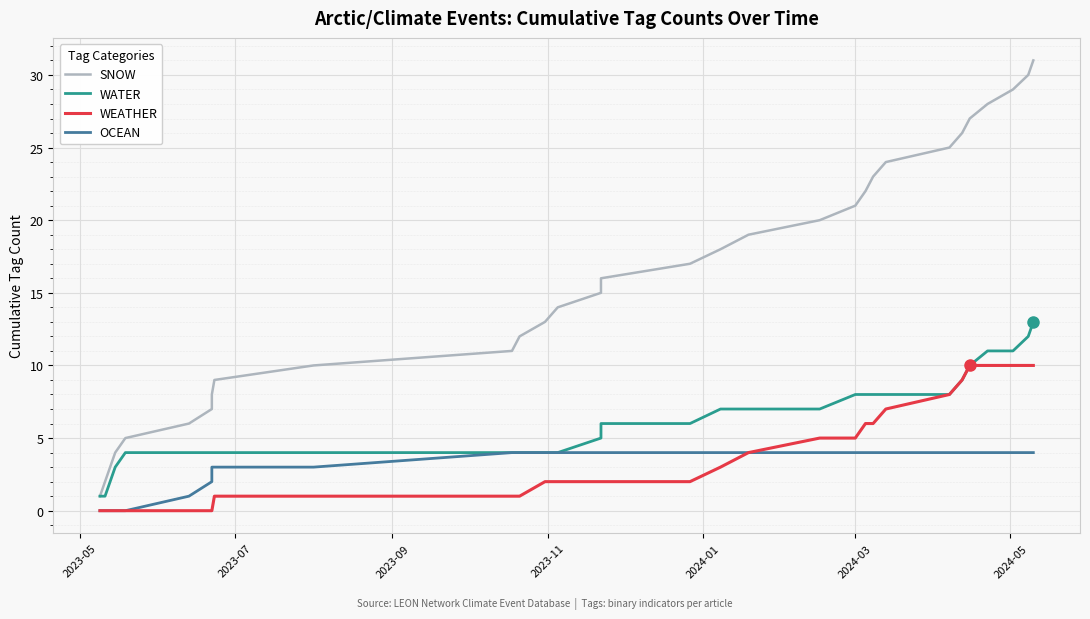

At which label does SNOW reach its minimum?

2023-05